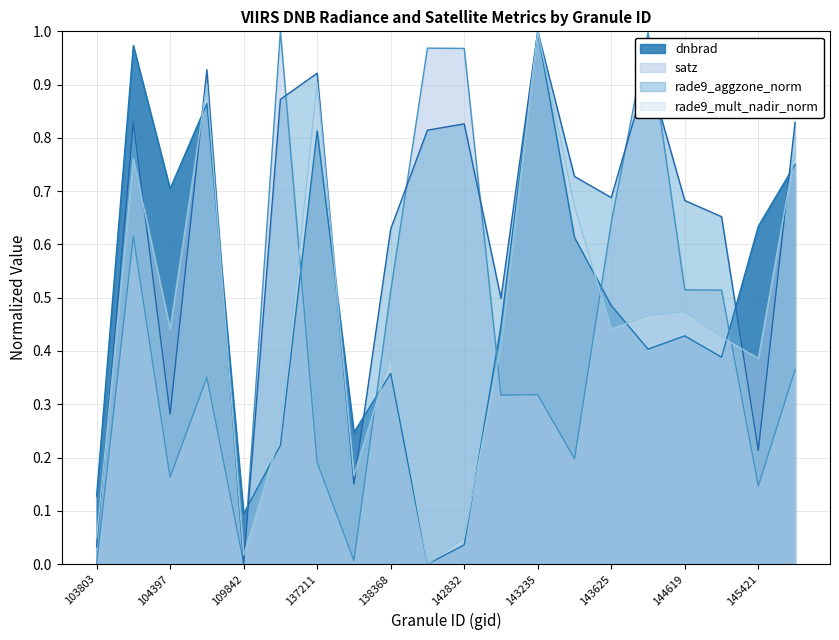

The value of rade9_mult_nadir_norm at 143235 is 0.7. True or false?

False